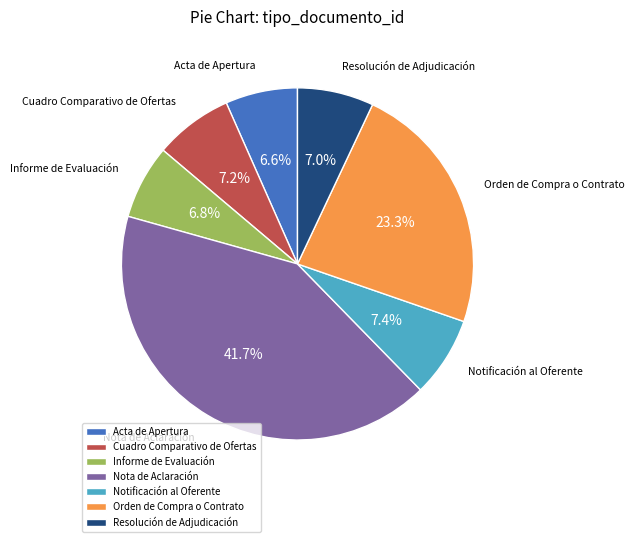

Count the number of slices in the pie.

7